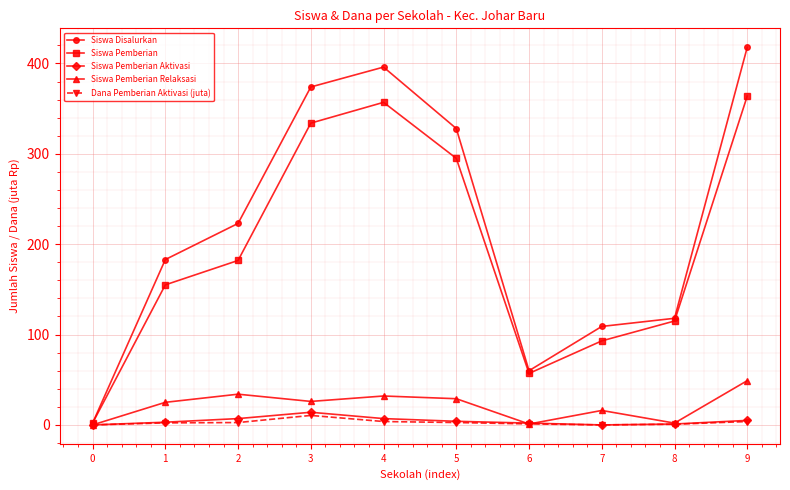

What is the difference between the second highest and minimum values in the Siswa Pemberian Relaksasi series?

34.0